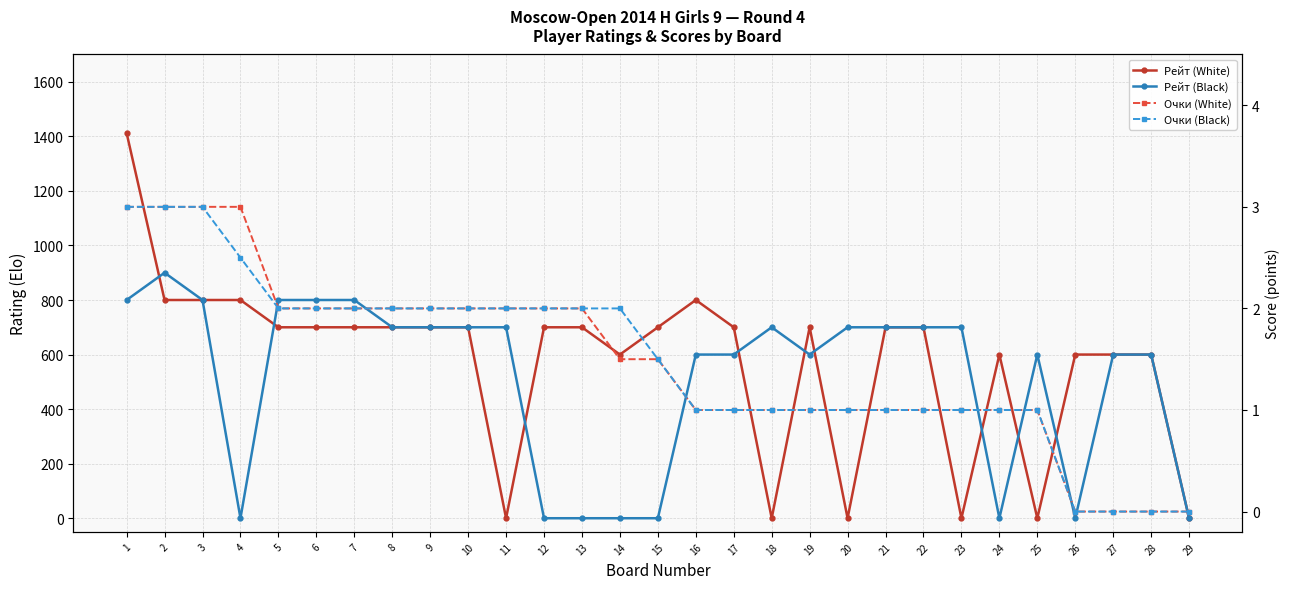

What is the maximum value shown in the chart?

1412.0